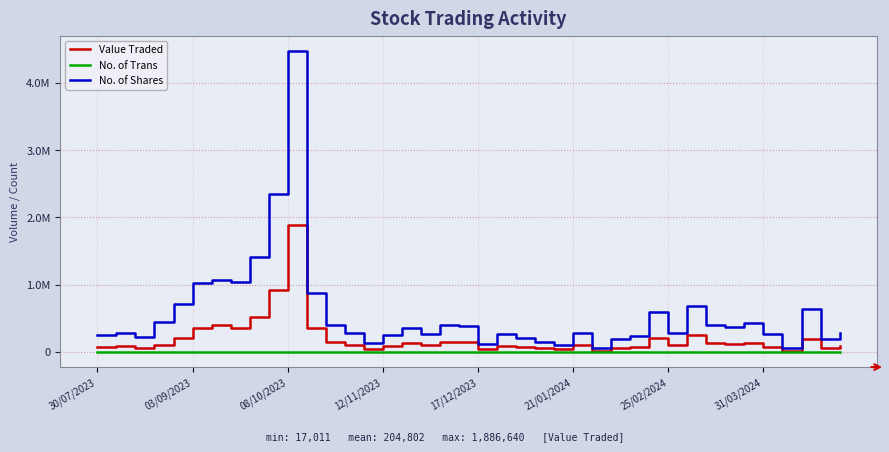

What are all the series names shown in the legend?

Value Traded, No. of Trans, No. of Shares